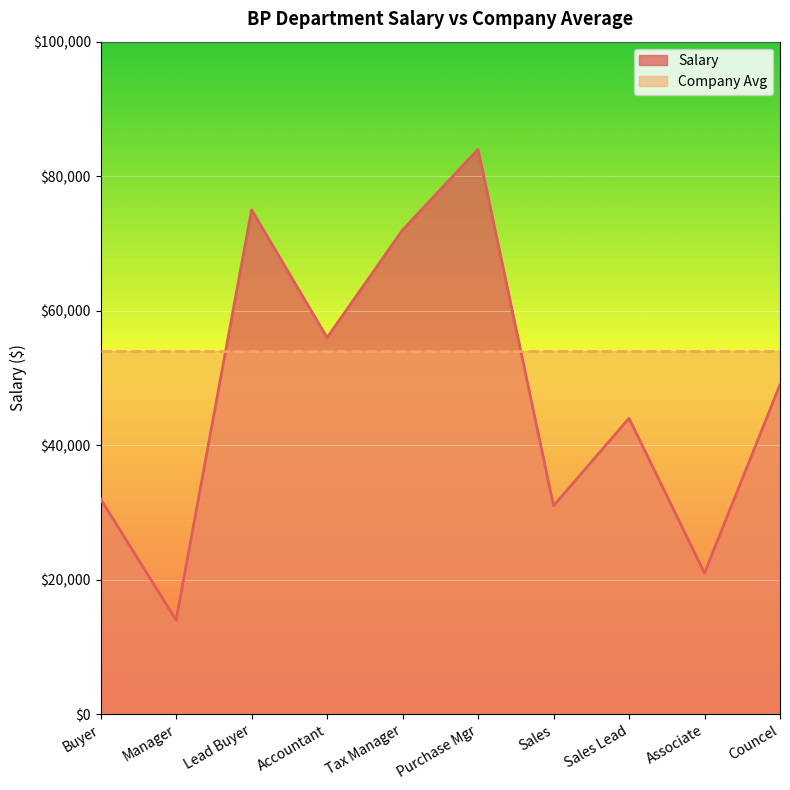

What is the sum of all values?

478000